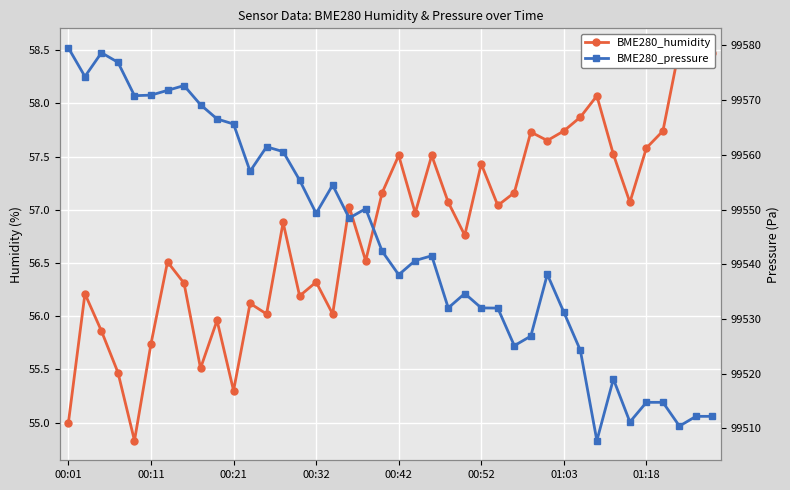

True or false: BME280_humidity has more than 0 points higher than both neighbors.

True